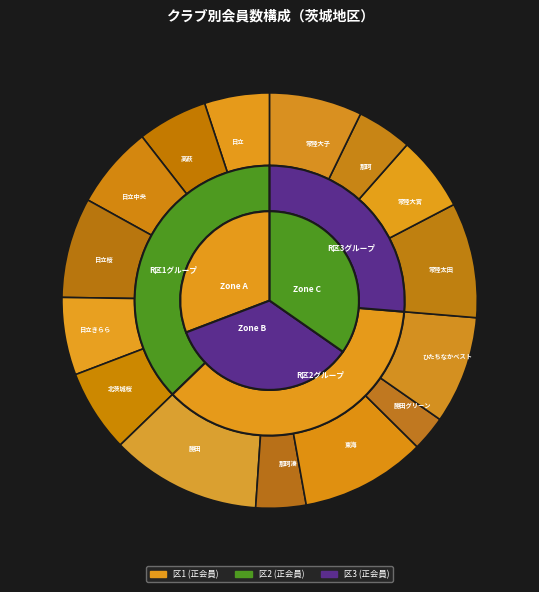

What percentage do ひたちなかベスト and 那珂湊 together represent?

12.3%